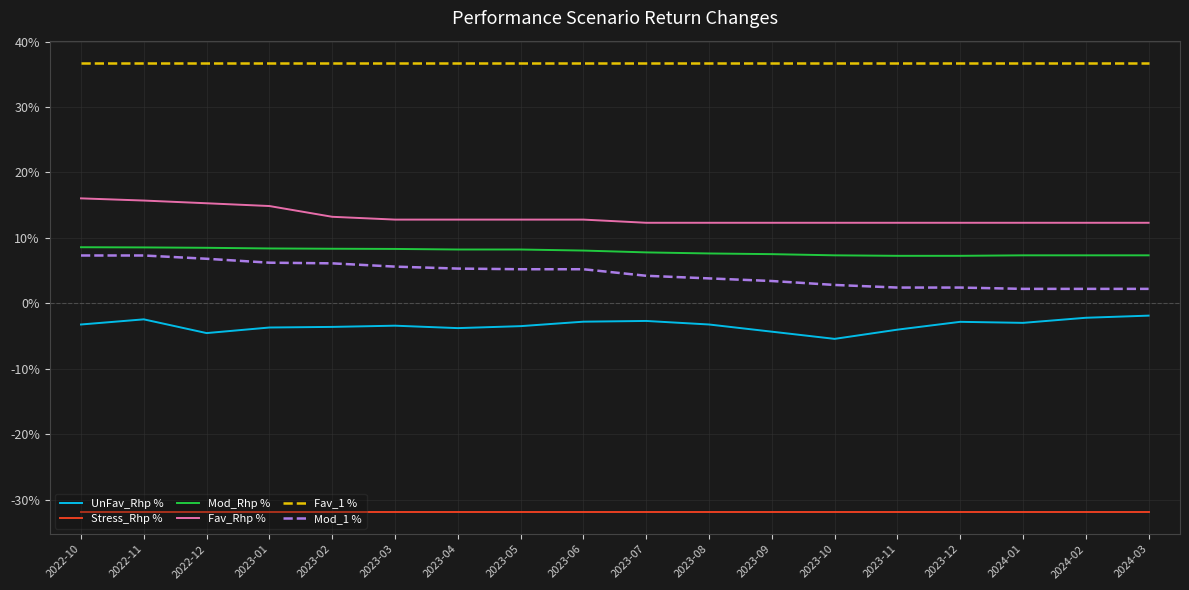

The Mod_1 % series shows 3.2 at 2023-01. True or false?

False